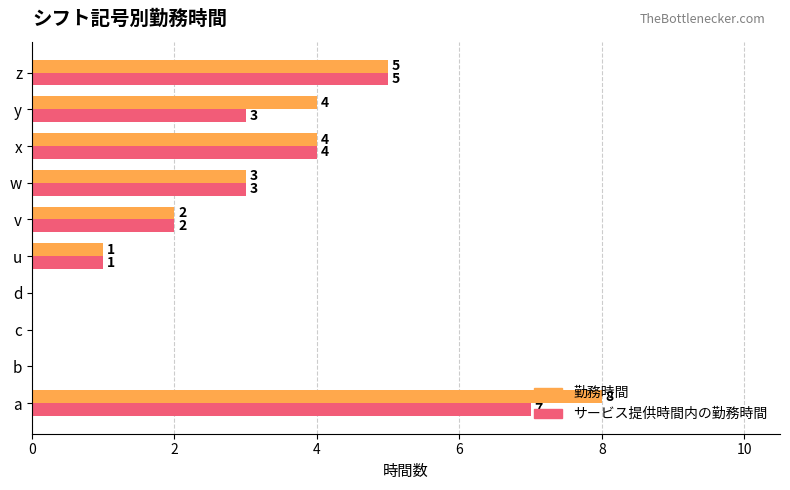

True or false: サービス提供時間内の勤務時間 has a value of 3 at v.

False